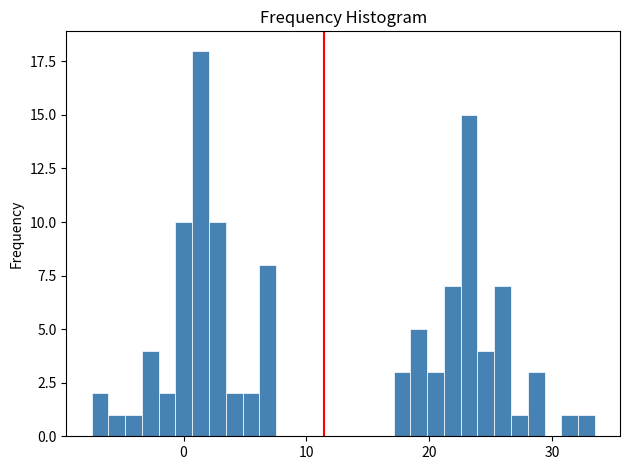

Read against the x-axis, roughly where is the centre of the tallest bar?

1